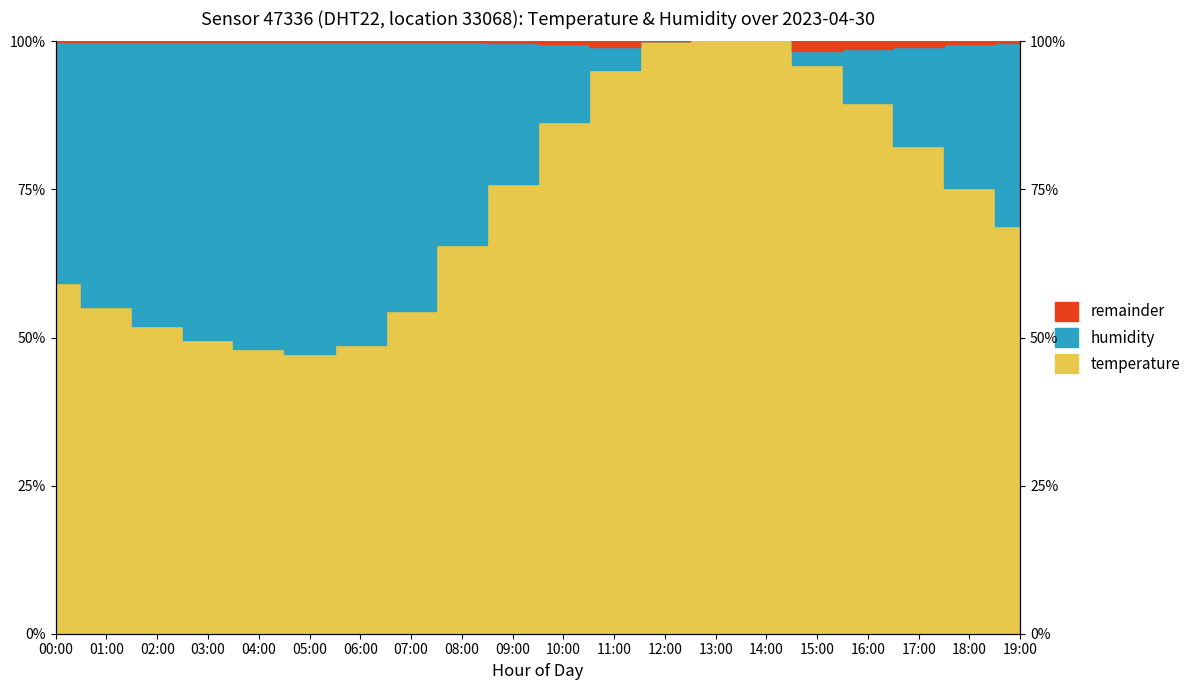

How many points are lower than both their immediate neighbors (excluding endpoints)?

1